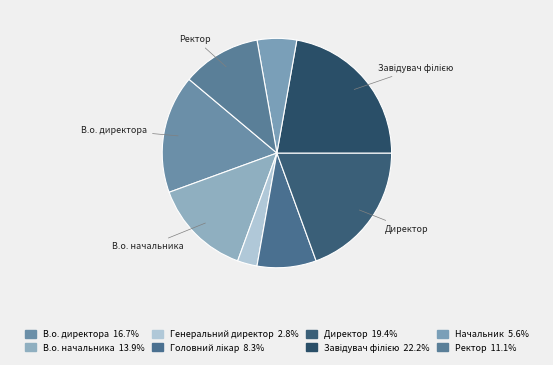

The Генеральний директор slice represents 3% of the pie. True or false?

True